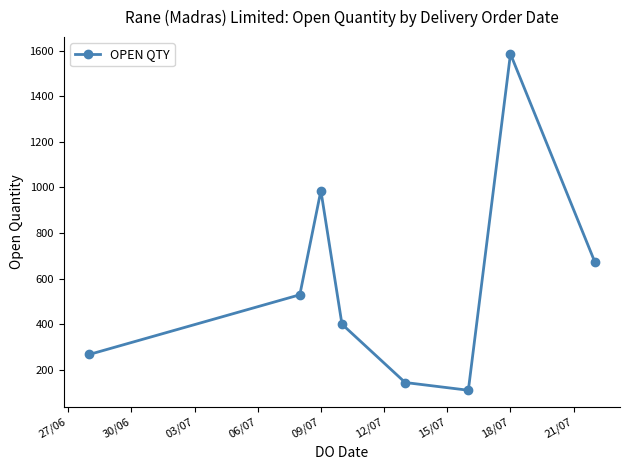

What is the maximum value shown in the chart?

1586